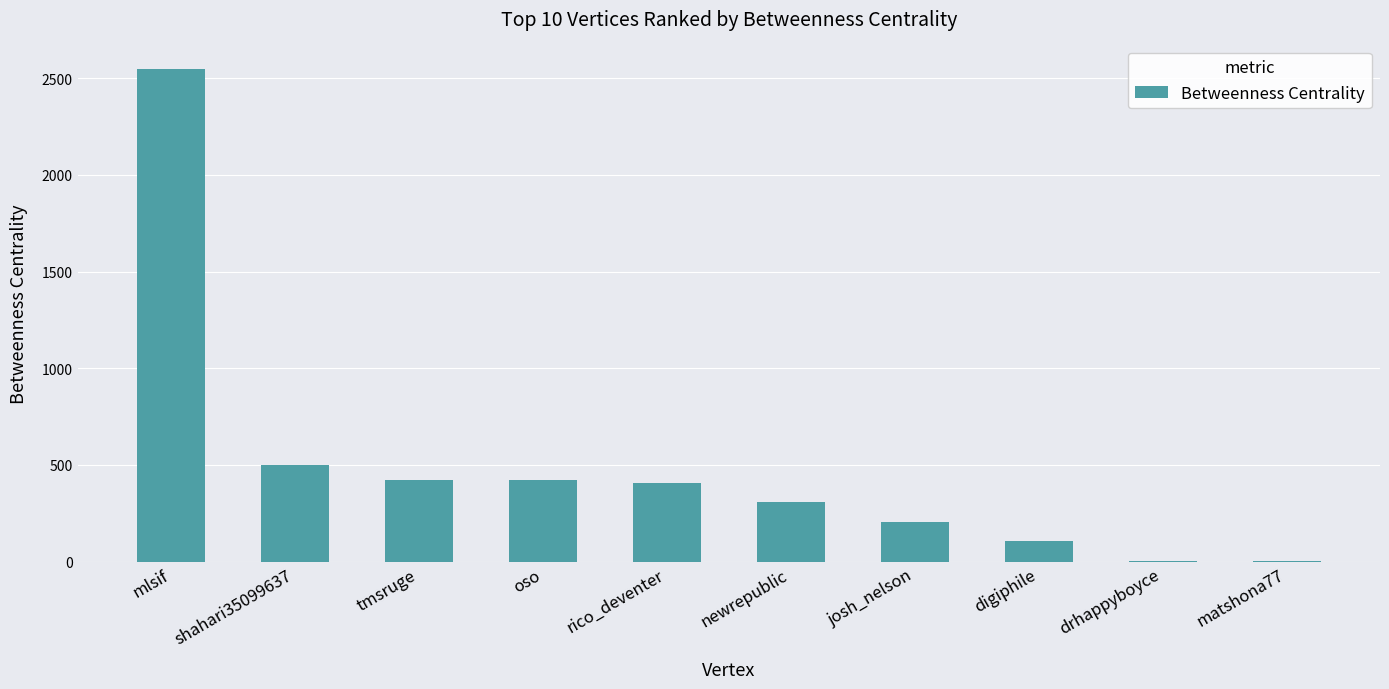

What is the sum of all values?

4918